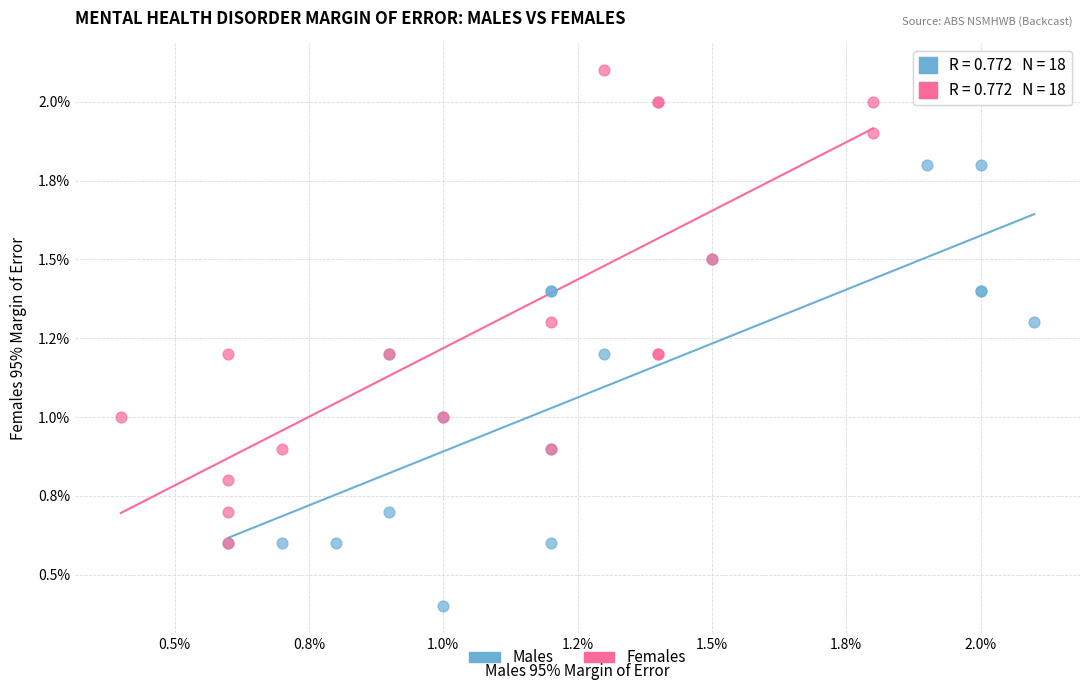

Which series contains the highest Y value?

Females